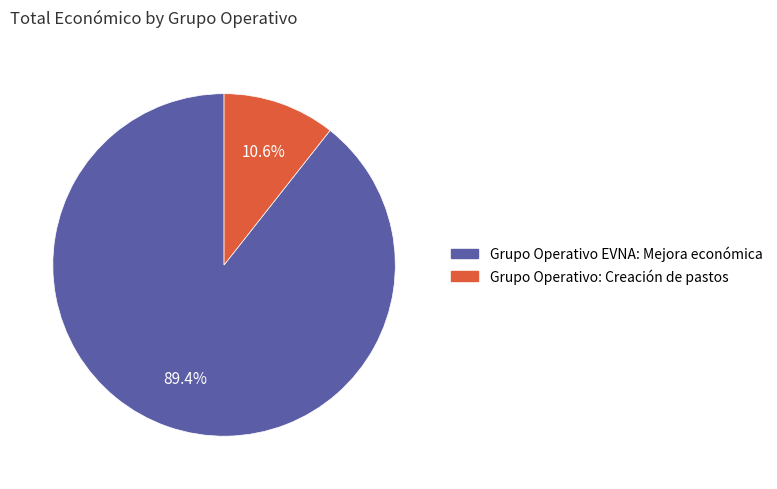

Is it true that Grupo Operativo EVNA: Mejora económica is 89% of the pie?

True